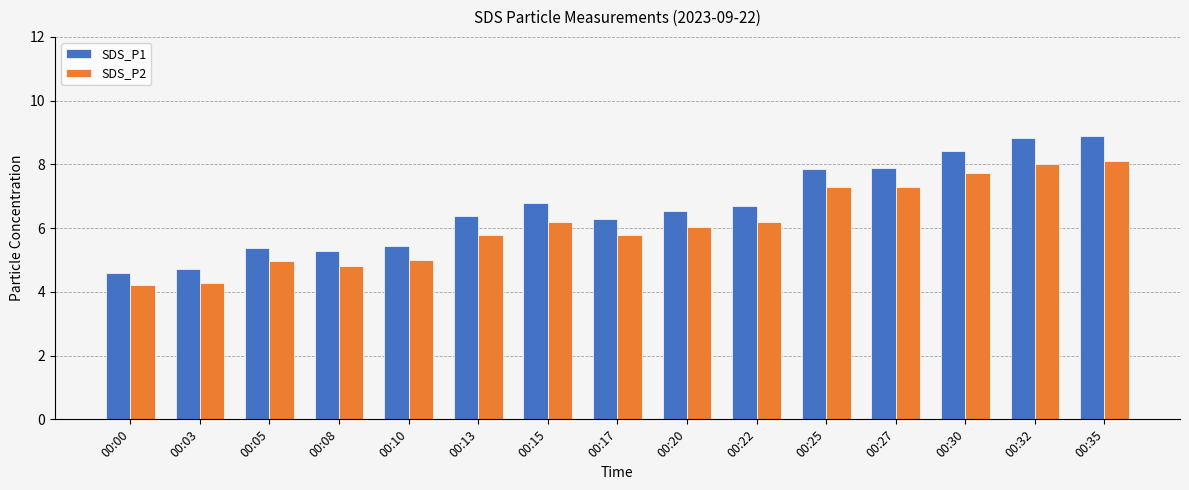

List the series in order of their peak value, lowest first.

SDS_P2, SDS_P1